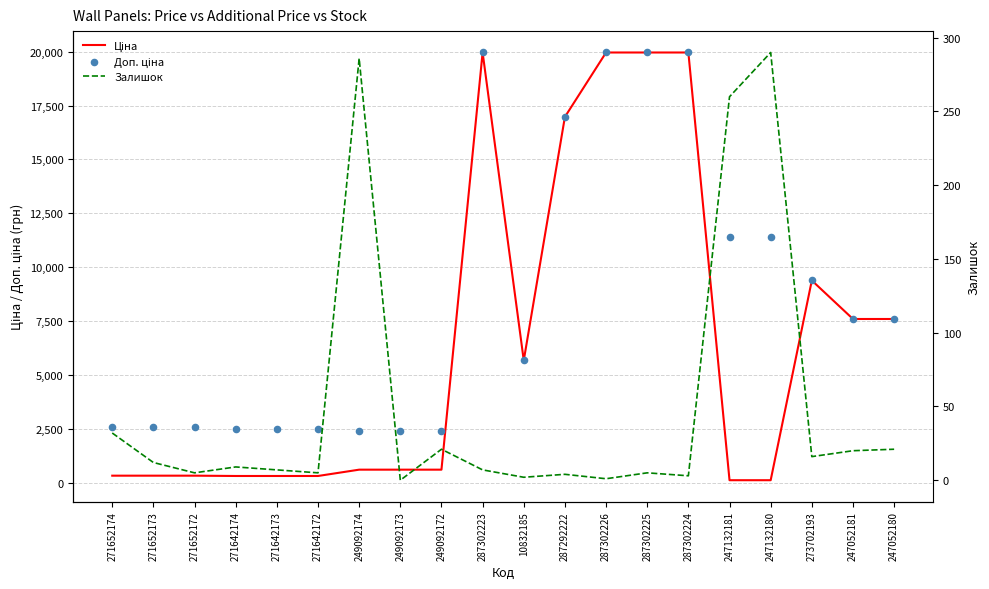

What is the total value across all series at 247132180?

11814.1